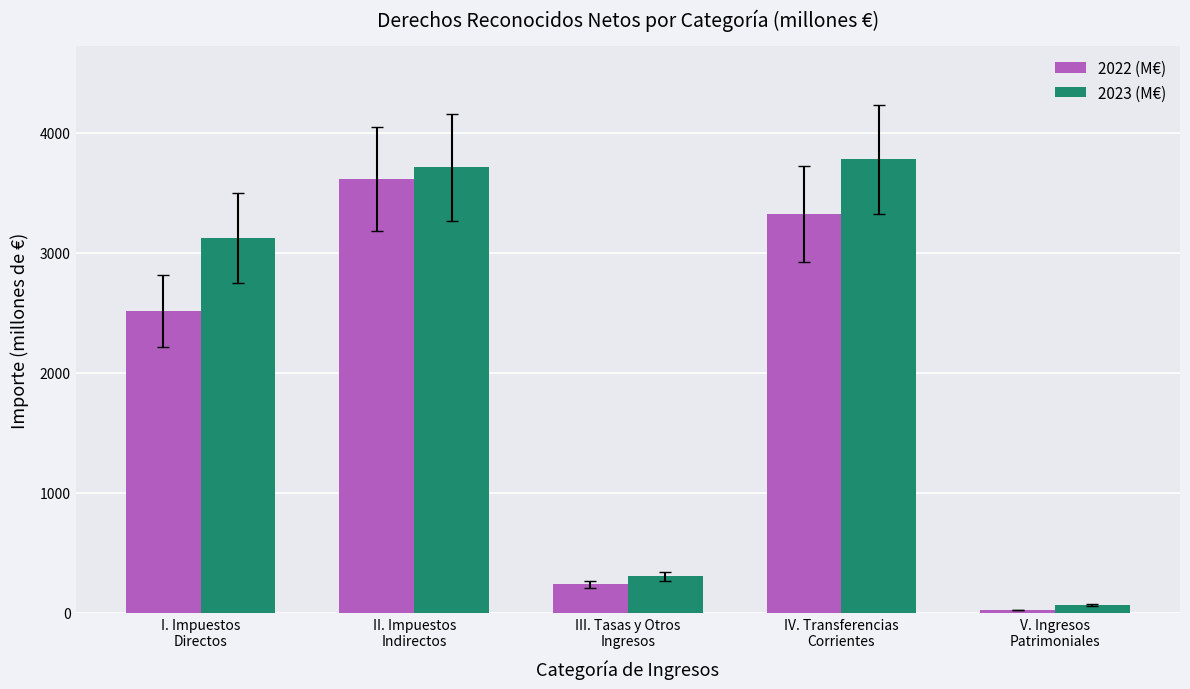

Rank the series by their maximum value, from lowest to highest.

2022 (M€), 2023 (M€)